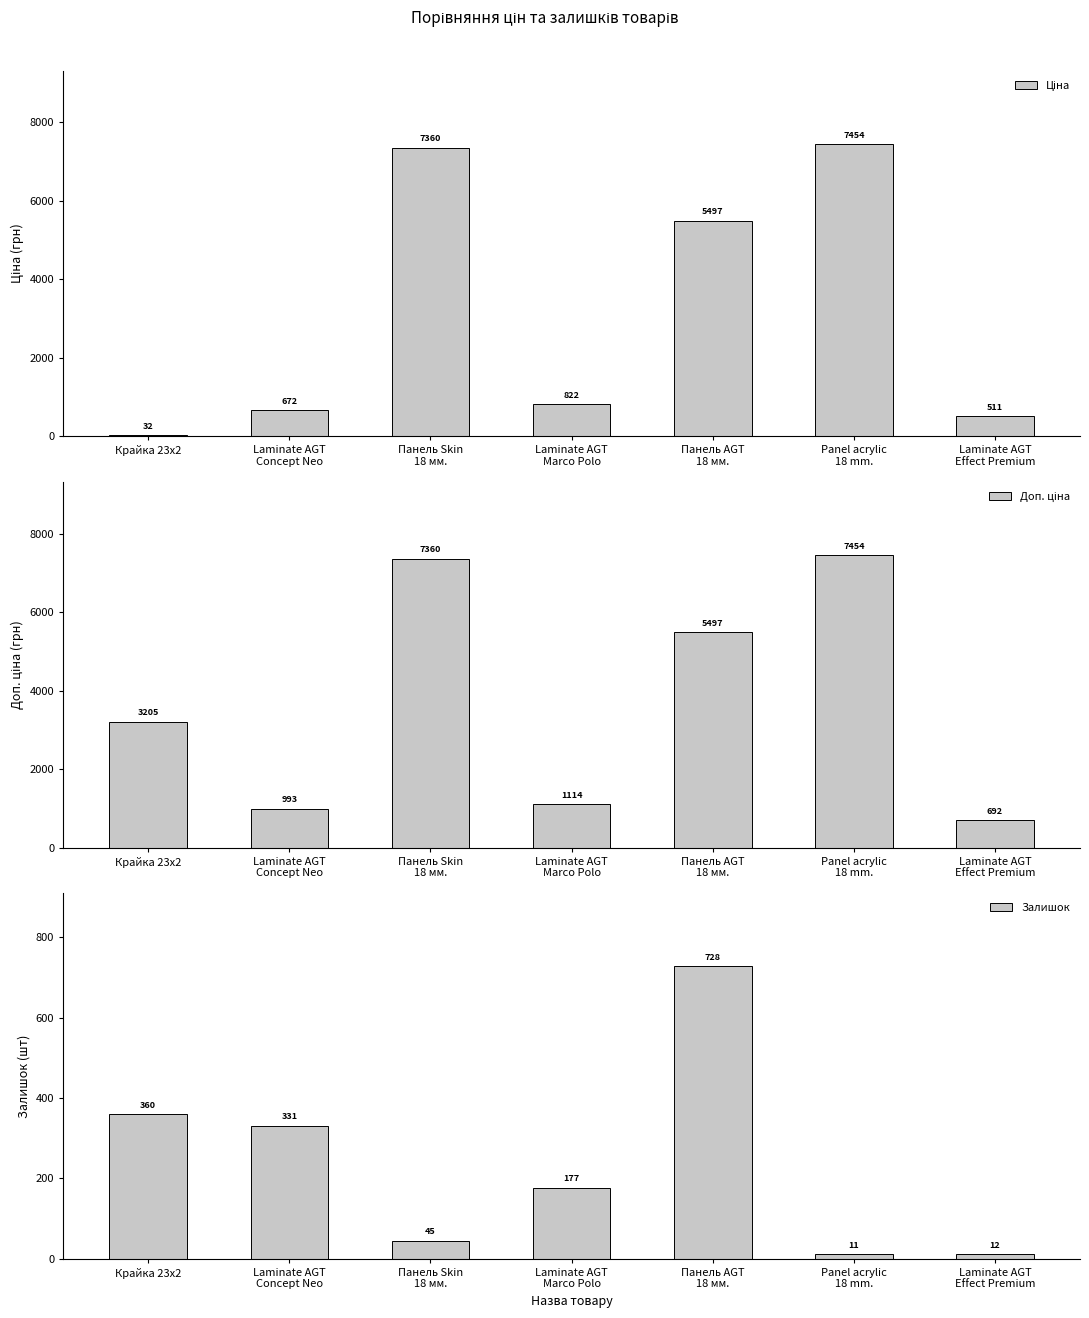

What is the greatest value displayed?

7453.8